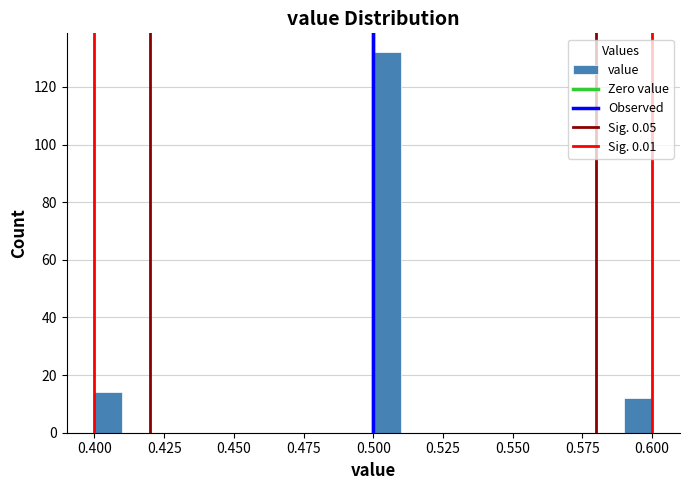

Around what value on the x-axis is the tallest bar? Give the approximate position of its centre, as read against the axis.

0.505